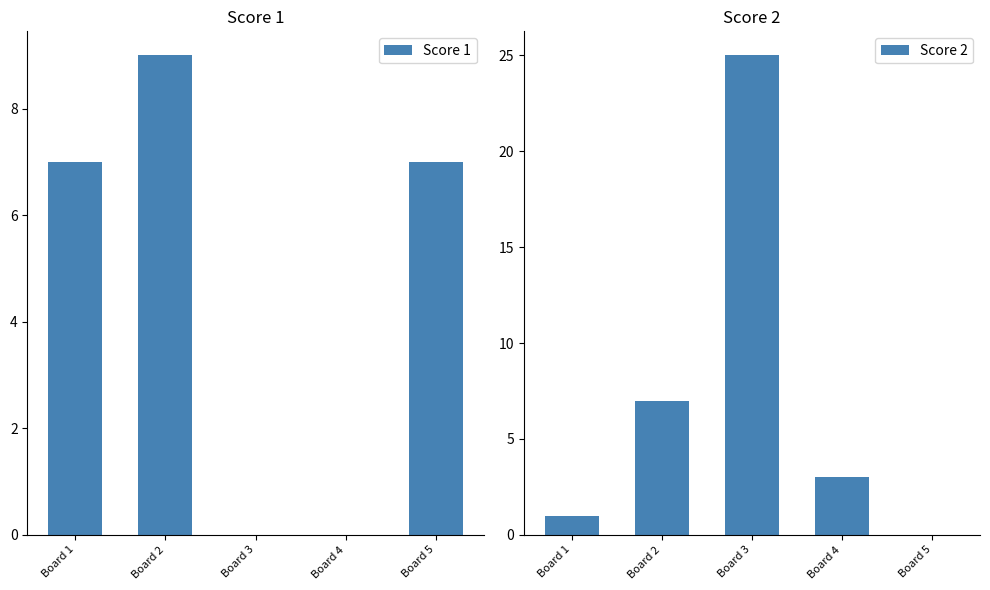

Which has a higher value, Board 1 or Board 3?

Board 1